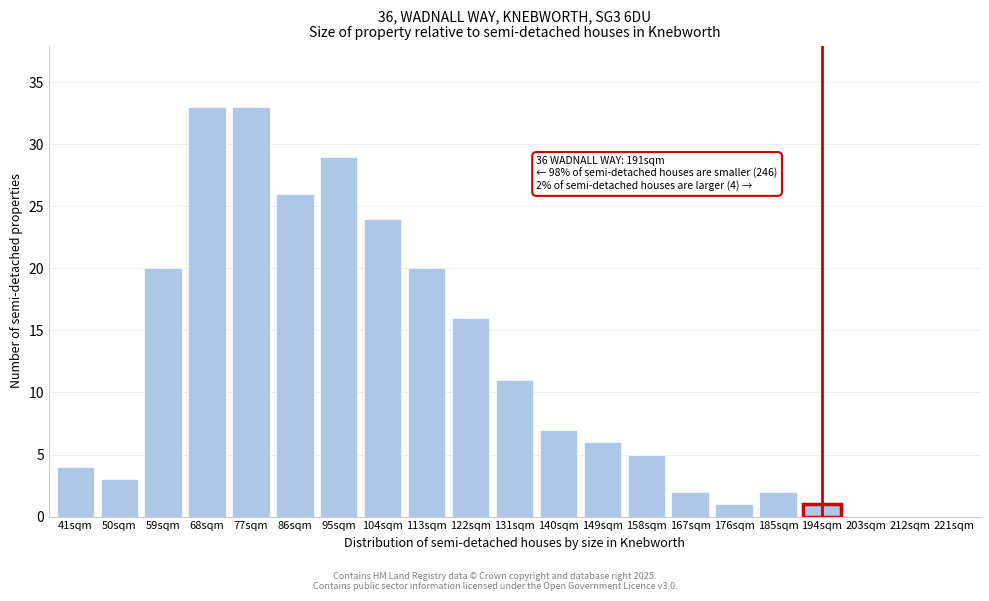

Reading left to right, what are all the values shown in this chart?

41sqm=4	50sqm=3	59sqm=20	68sqm=33	77sqm=33	86sqm=26	95sqm=29	104sqm=24	113sqm=20	122sqm=16	131sqm=11	140sqm=7	149sqm=6	158sqm=5	167sqm=2	176sqm=1	185sqm=2	194sqm=1	203sqm=0	212sqm=0	221sqm=0